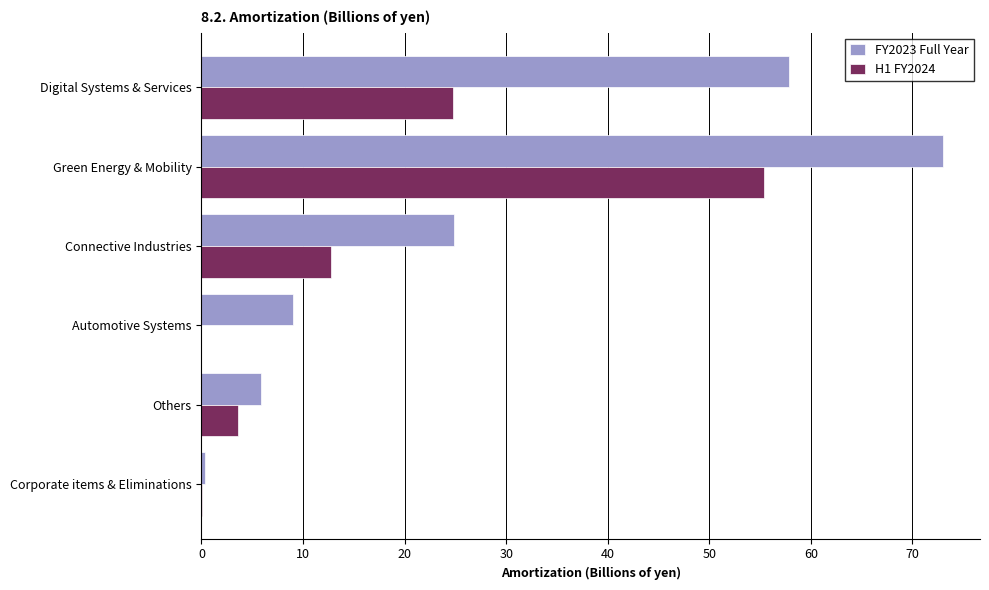

How many data points does each series have?

6